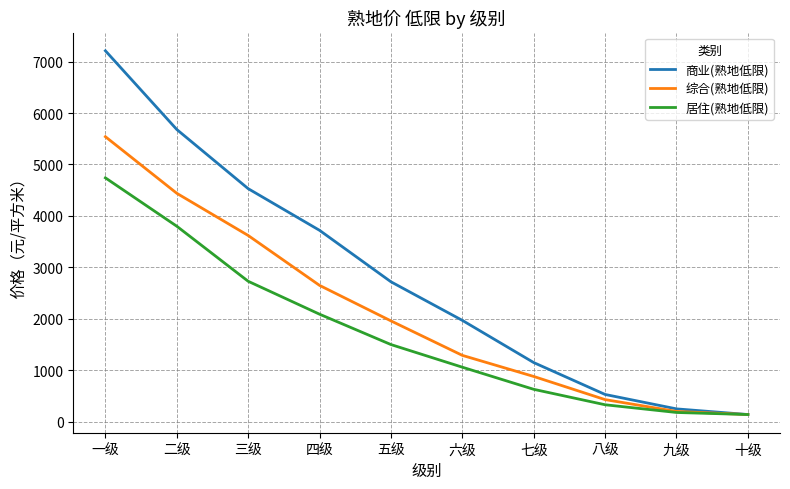

Which series has the largest total across all categories?

商业(熟地低限)